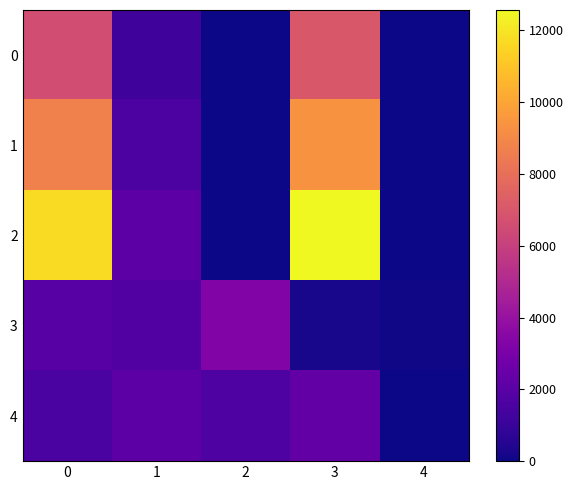

Between 2 and 4, which is larger?

2